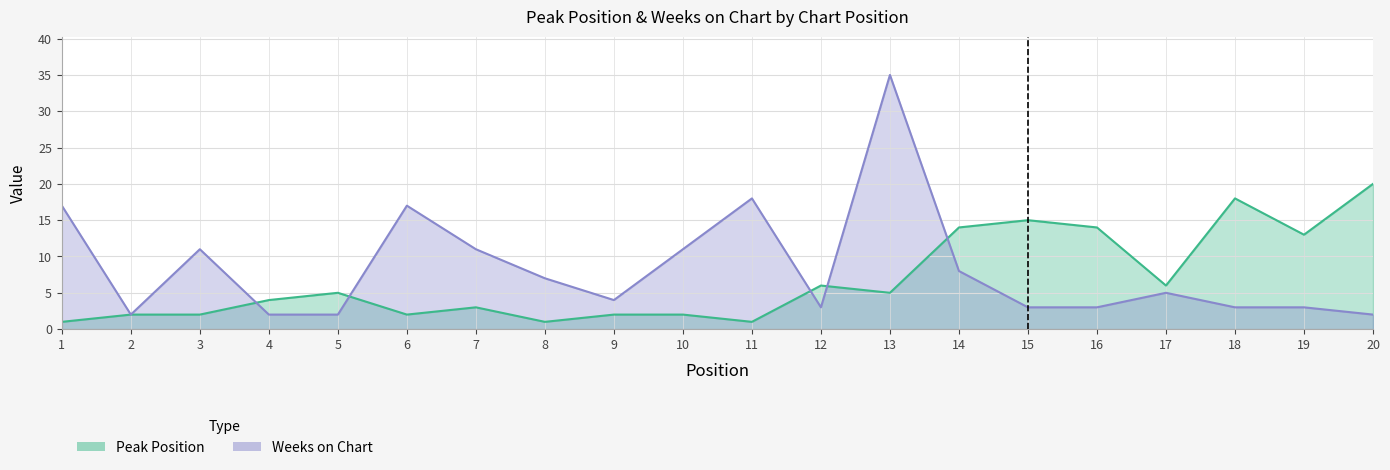

Which category has the lowest value across all series?

1